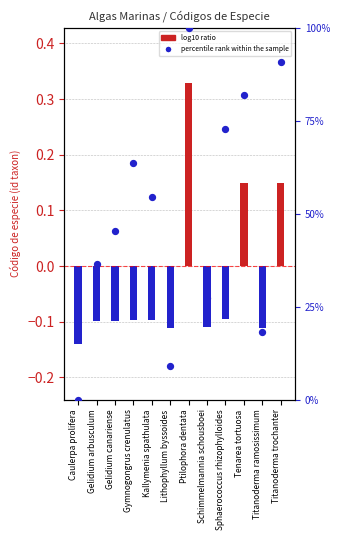

Between Sphaerococcus rhizophylloides and Schimmelmannia schousboei, which is larger?

Sphaerococcus rhizophylloides